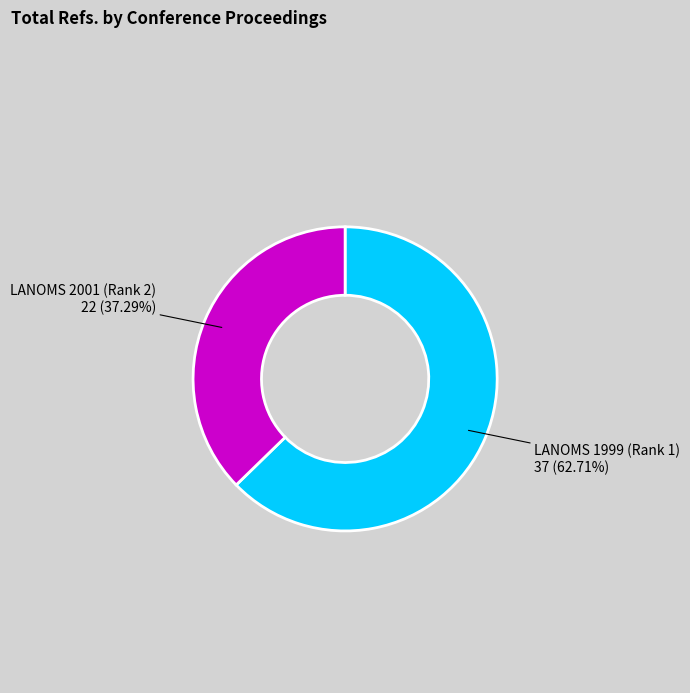

Is there any slice that represents more than half of the pie?

Yes